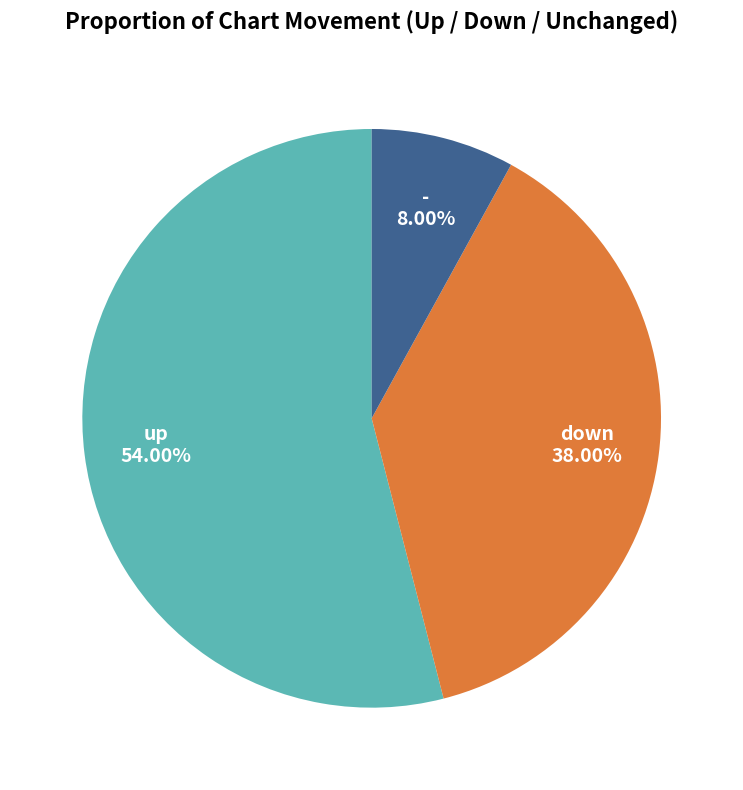

Rank the categories by value from lowest to highest.

-, down, up